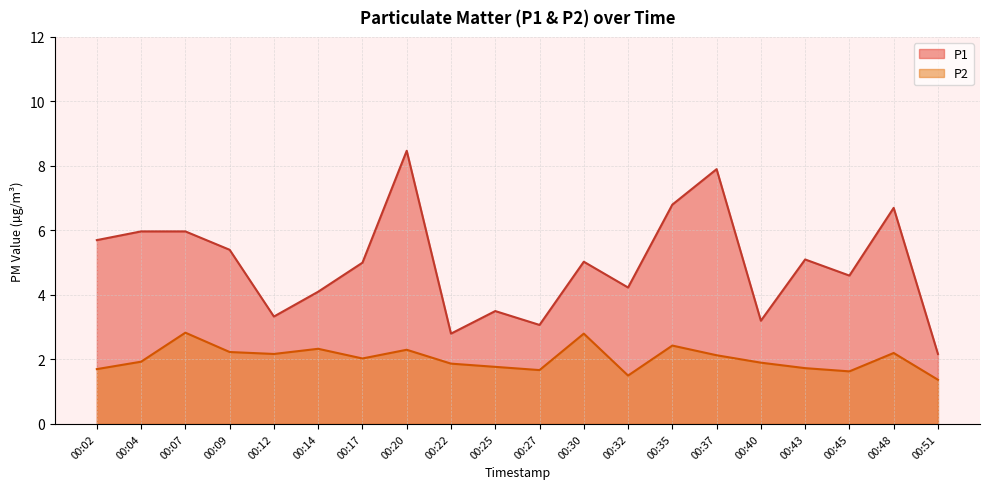

Which series has the largest total across all categories?

P1